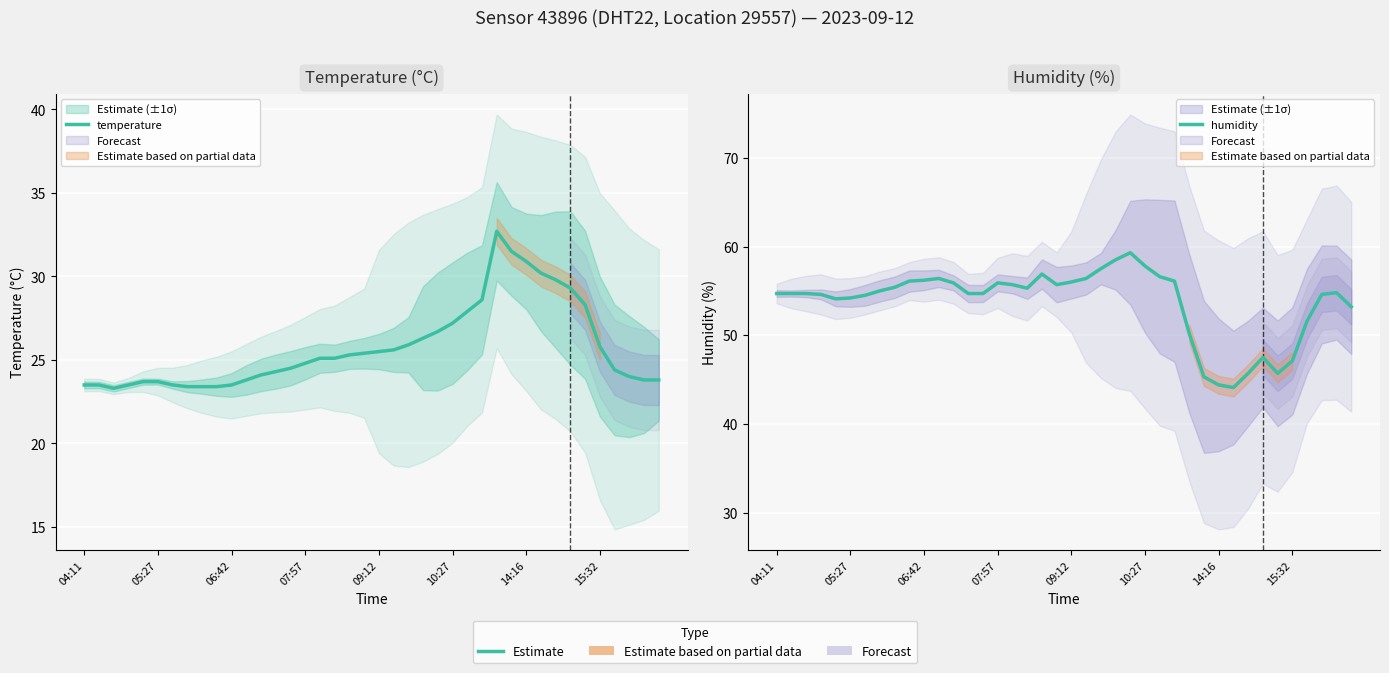

Count the number of categories in the chart.

40